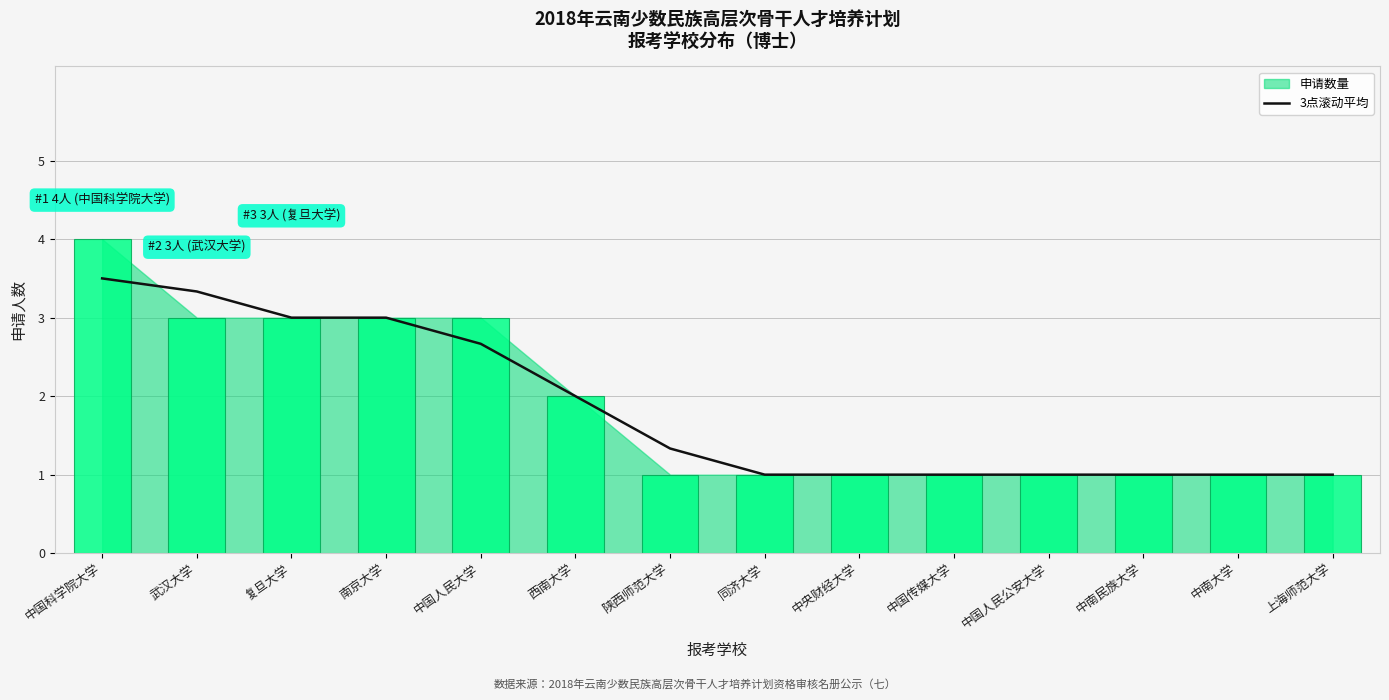

The value at 中南民族大学 is 1.0. True or false?

True